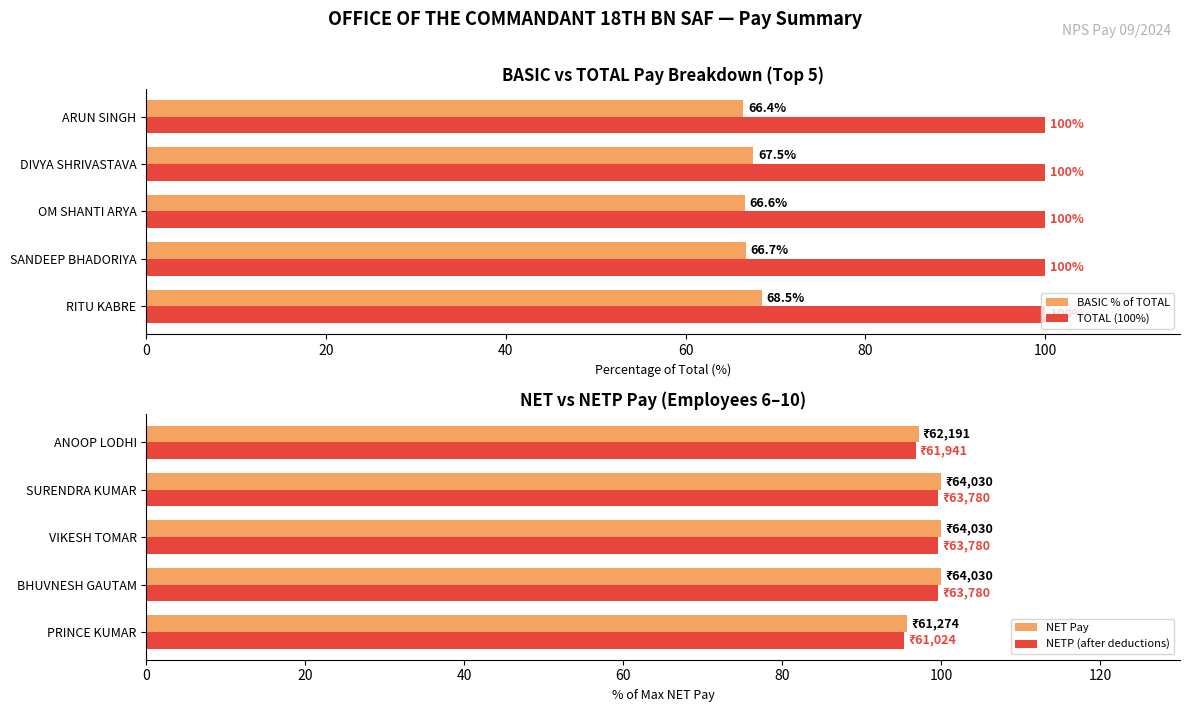

What is the sum of all TOTAL (100%) values?

500.0